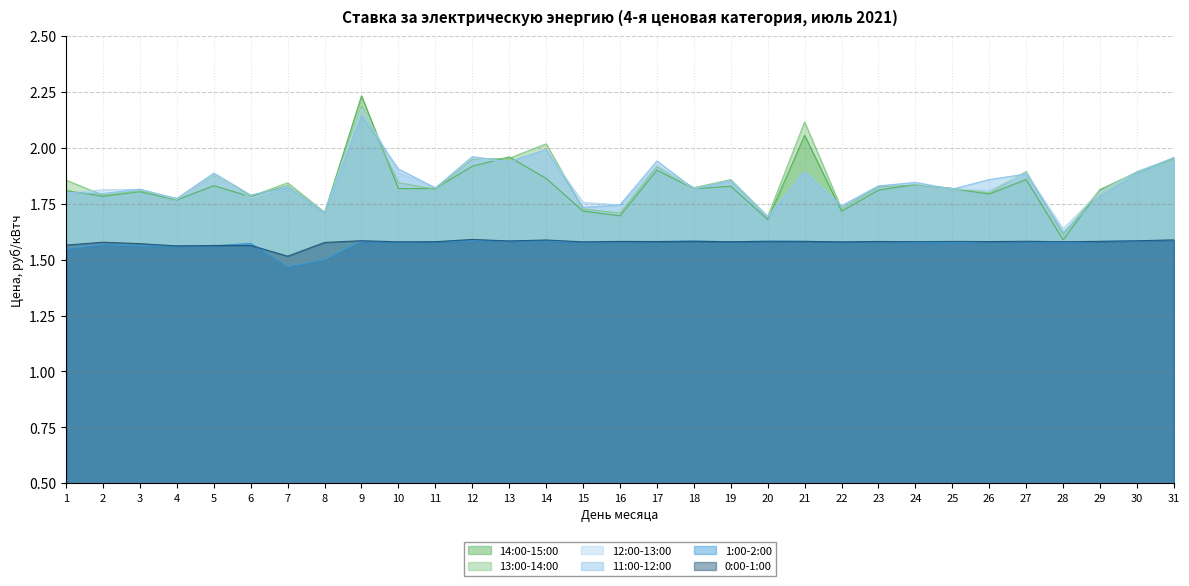

What is the value of the 0:00-1:00 point at the 31st from the left?

1.6